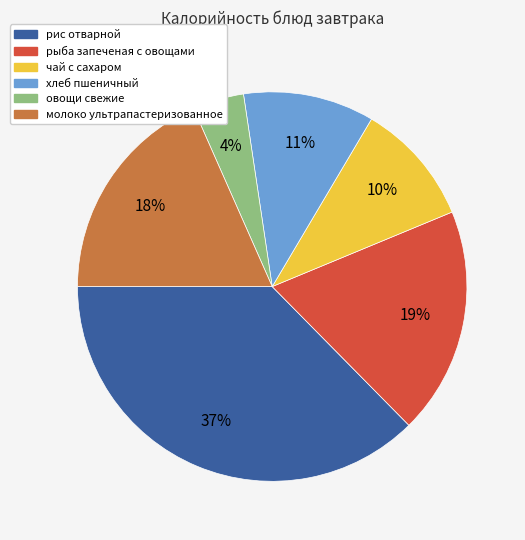

Combined, do овощи свежие and рис отварной account for over 50%?

No